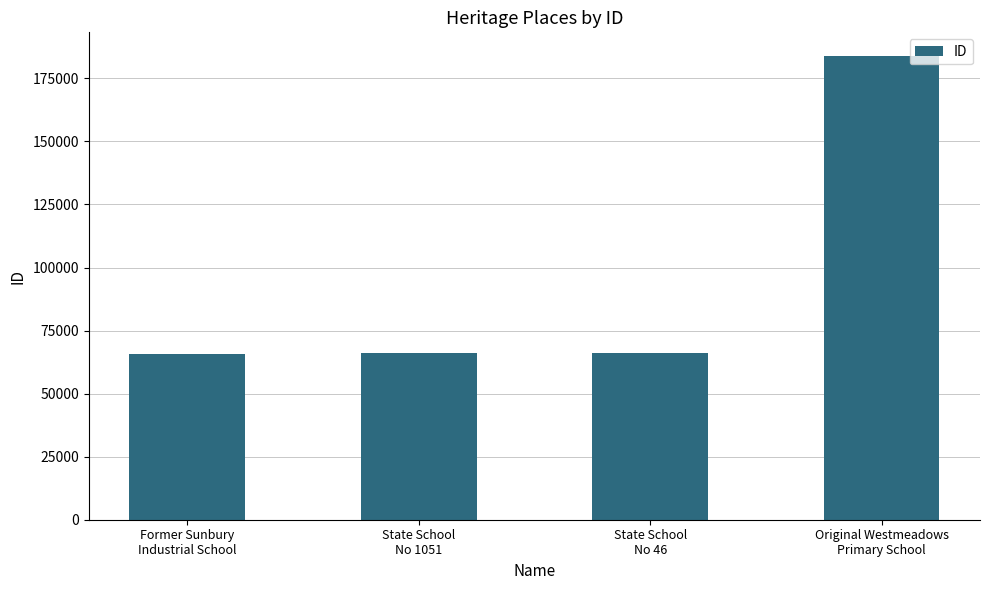

What is the difference between the maximum and minimum values?

118158